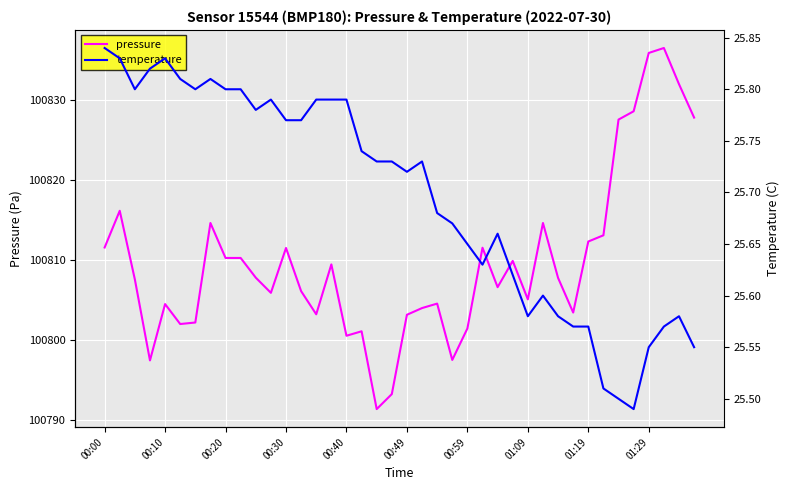

The pressure series shows 100812.3 at 01:19. True or false?

True